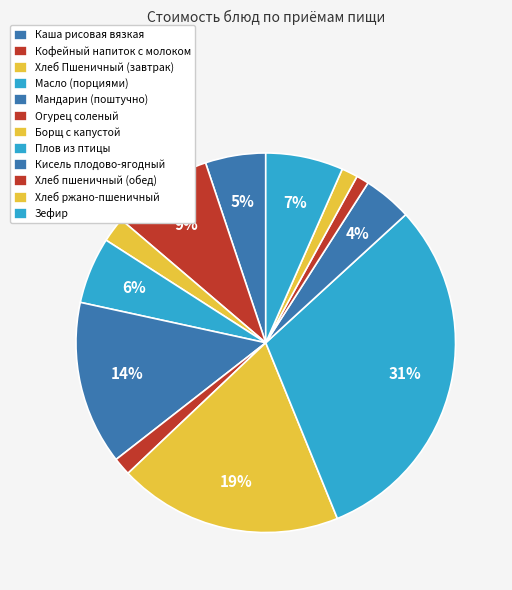

Is there any slice that represents more than half of the pie?

No